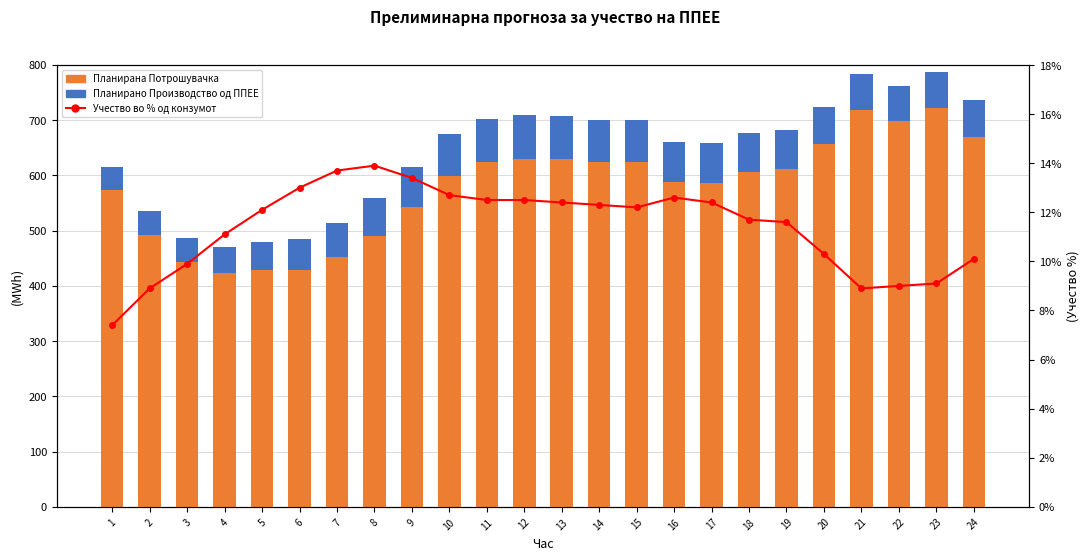

Reading left to right, what are all the values shown in this chart?

Планирана Потрошувачка: 1=573.7	2=492.6	3=443.8	4=423.0	5=428.0	6=429.6	7=451.5	8=490.6	9=543.3	10=599.0	11=624.3	12=630.0	13=629.0	14=624.1	15=624.4	16=587.3	17=586.6	18=606.8	19=611.4	20=656.7	21=719.1	22=699.1	23=721.7	24=669.6
Планирано Производство од ППЕЕ: 1=42.4	2=43.9	3=43.7	4=46.9	5=51.9	6=56.0	7=61.8	8=68.0	9=72.7	10=76.1	11=78.0	12=78.9	13=78.1	14=76.9	15=75.9	16=74.1	17=72.6	18=70.9	19=70.6	20=67.7	21=64.1	22=63.1	23=65.3	24=67.8
Учество во % од конзумот: 1=0.1	2=0.1	3=0.1	4=0.1	5=0.1	6=0.1	7=0.1	8=0.1	9=0.1	10=0.1	11=0.1	12=0.1	13=0.1	14=0.1	15=0.1	16=0.1	17=0.1	18=0.1	19=0.1	20=0.1	21=0.1	22=0.1	23=0.1	24=0.1